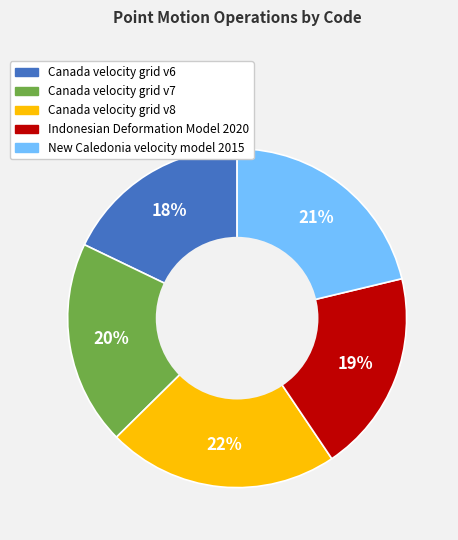

Which has a higher value, Canada velocity grid v7 or New Caledonia velocity model 2015?

New Caledonia velocity model 2015